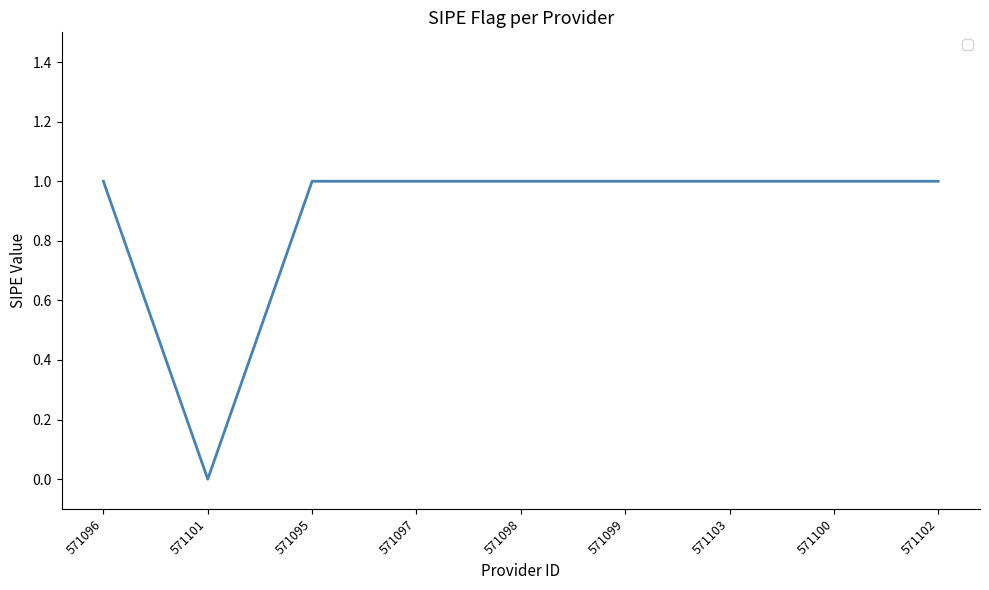

Where is the first local minimum?

571101